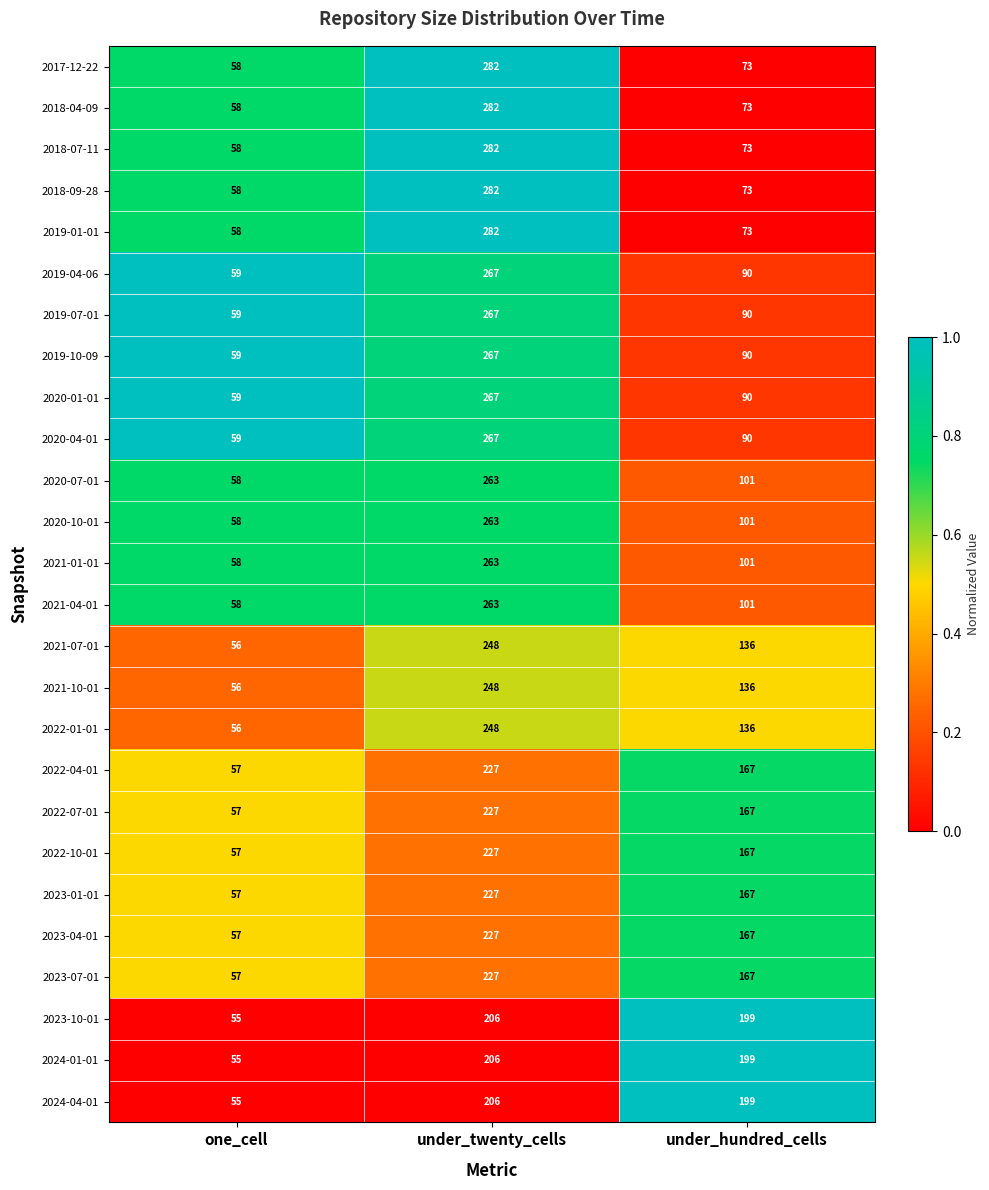

What is the difference between the highest and lowest values at under_hundred_cells?

126